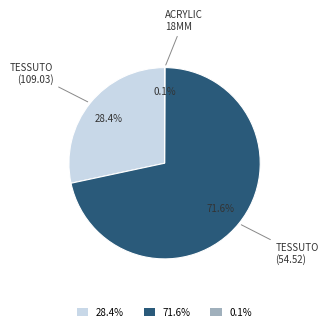

What percentage do 71.6% and 28.4% together represent?

99.9%